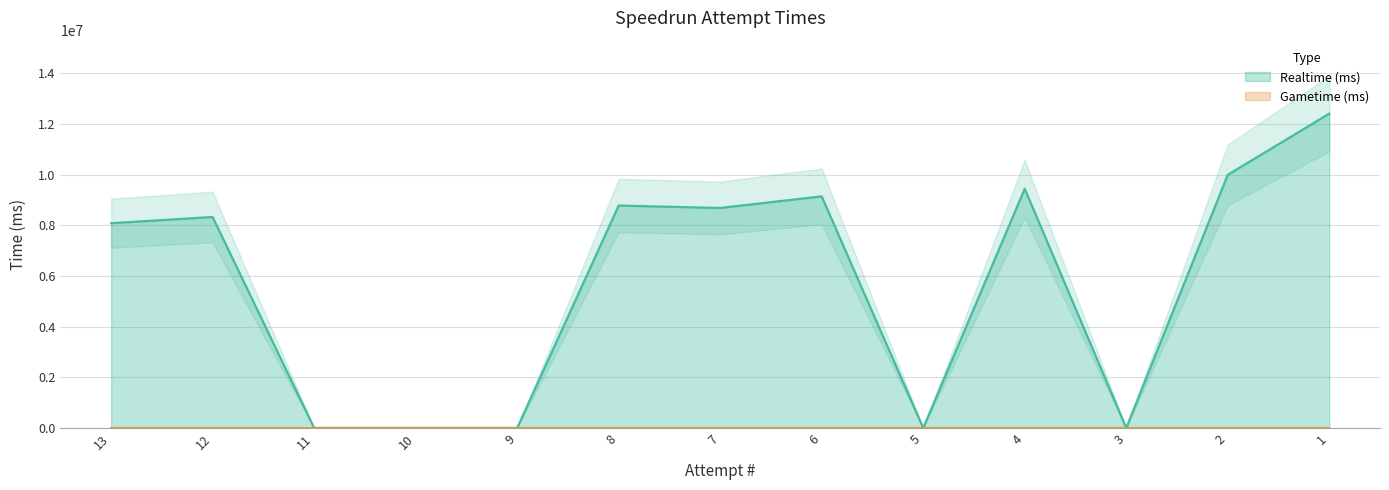

Reading left to right, list all the values displayed in this chart.

8081199	8328174	0	0	0	8778338	8683432	9141796	0	9443377	0	9991969	12408197